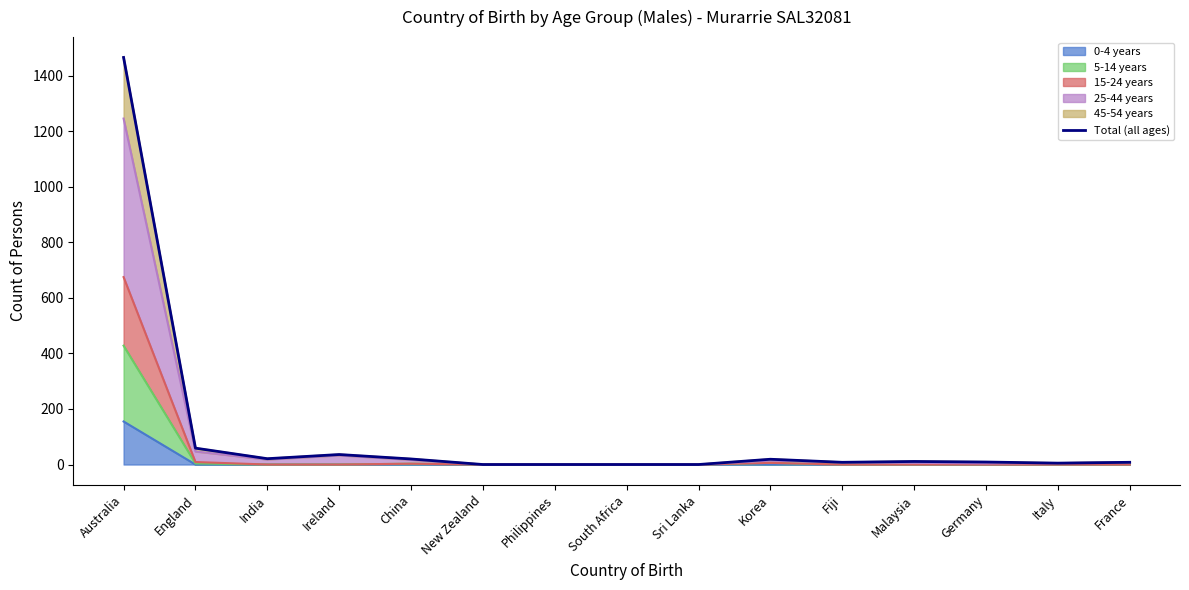

Count the number of values greater than 9.

7